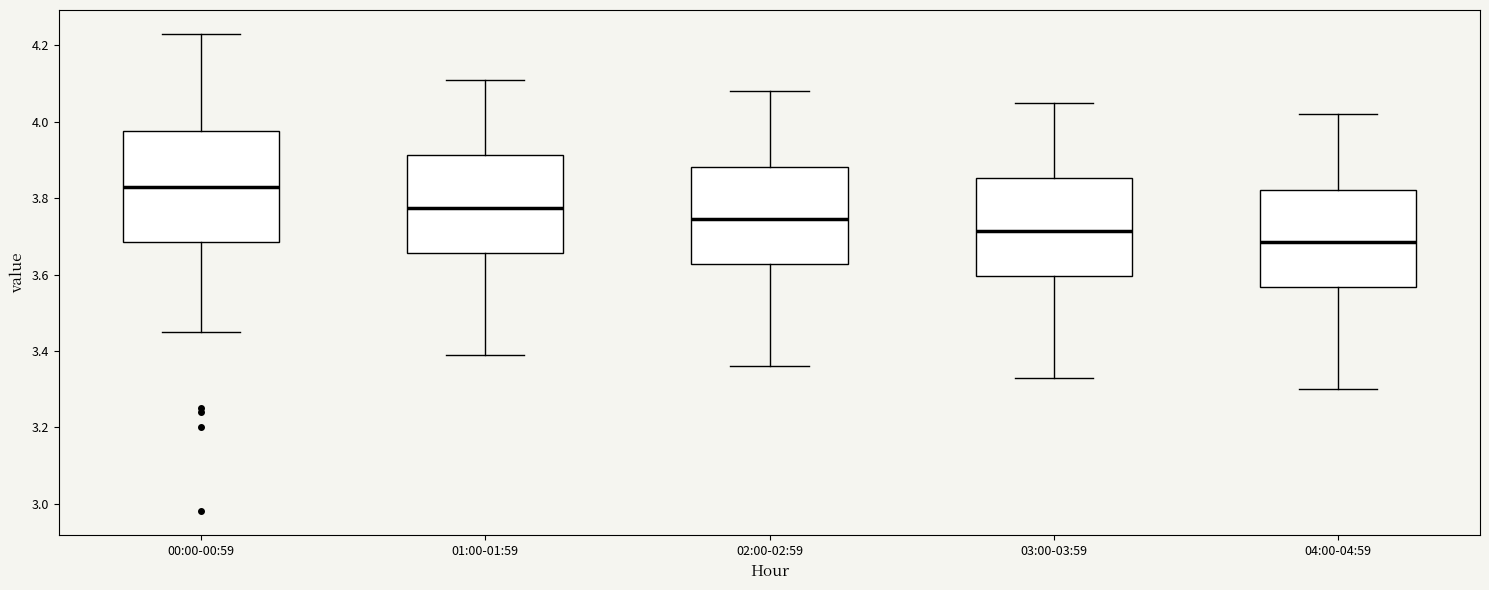

Reading left to right, read every box against the y-axis: the position of its median line, the range the box covers, and the ends of its whiskers. The values are not printed on the chart, so give them approximately, as read against the axis.

00:00-00:59: median 3.84, box 3.68 to 3.98, whiskers 3.46 to 4.24
01:00-01:59: median 3.78, box 3.66 to 3.92, whiskers 3.40 to 4.12
02:00-02:59: median 3.74, box 3.62 to 3.88, whiskers 3.36 to 4.08
03:00-03:59: median 3.72, box 3.60 to 3.86, whiskers 3.34 to 4.06
04:00-04:59: median 3.68, box 3.56 to 3.82, whiskers 3.30 to 4.02